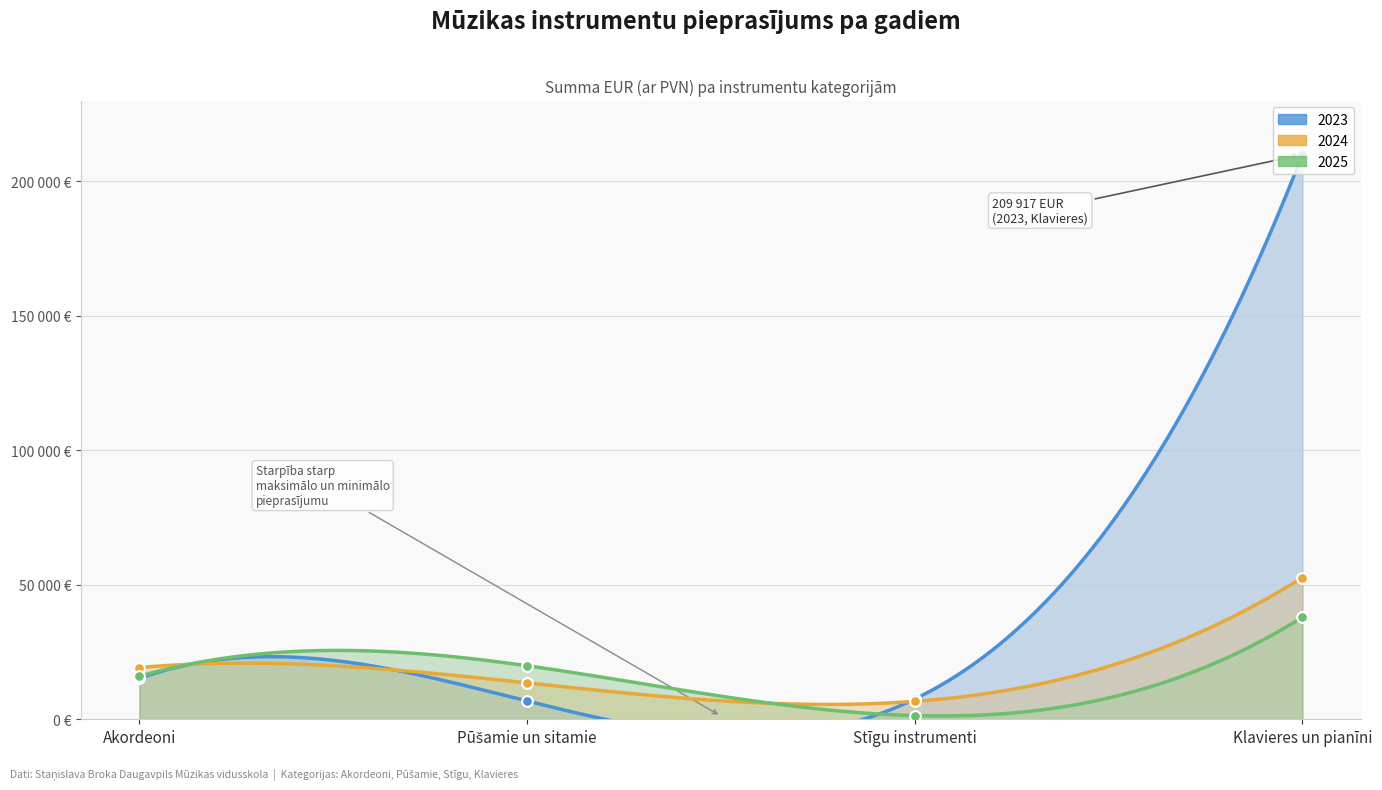

Which series reaches the minimum Y coordinate?

2025